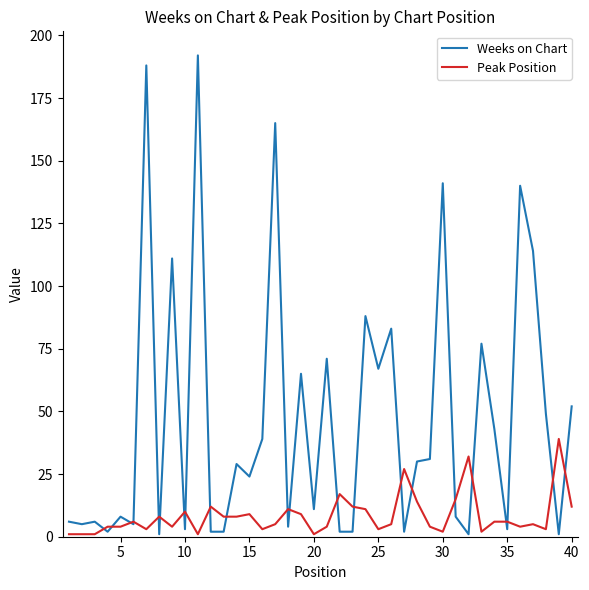

Which series has the largest range (max minus min)?

Weeks on Chart